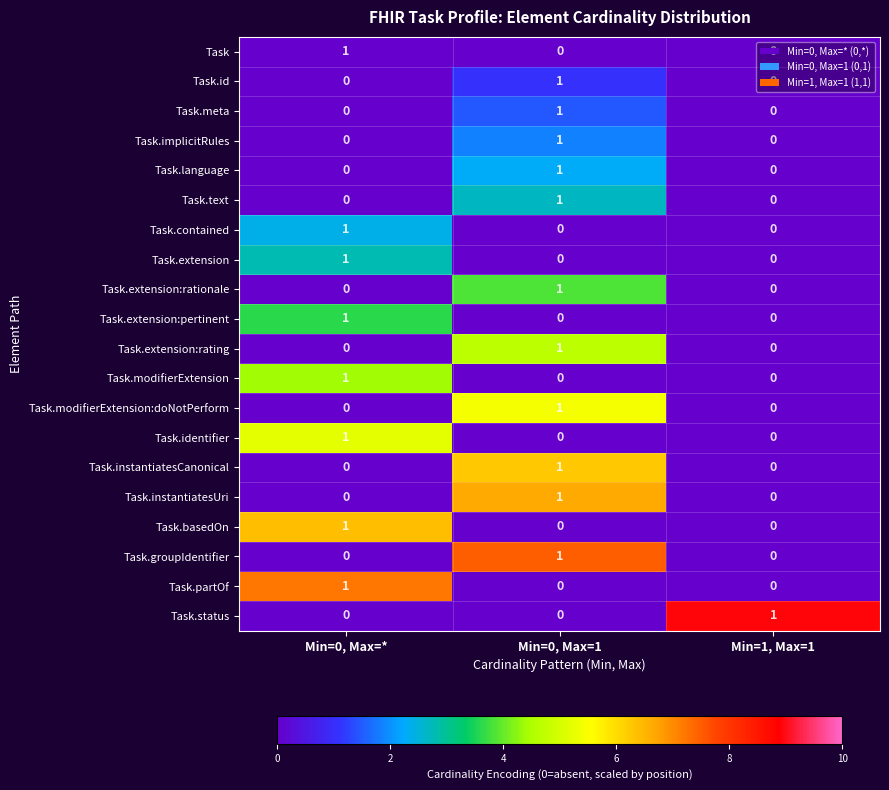

At how many categories does at least one series exceed 0?

3